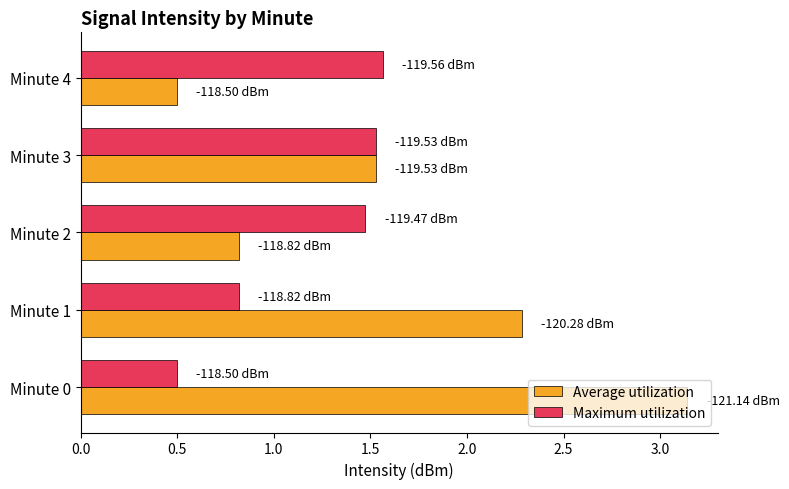

List the series in order of their peak value, highest first.

Average utilization, Maximum utilization